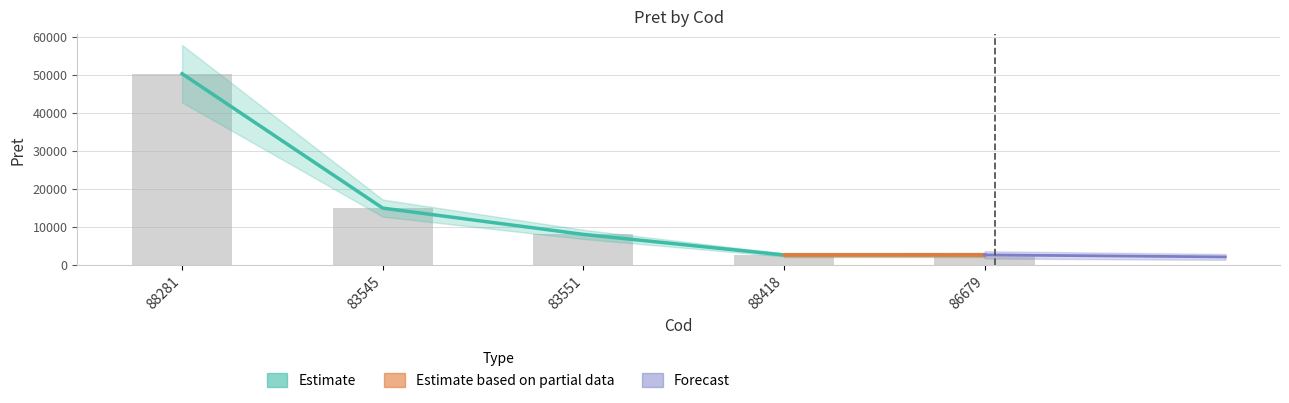

How many categories are shown in the chart?

5